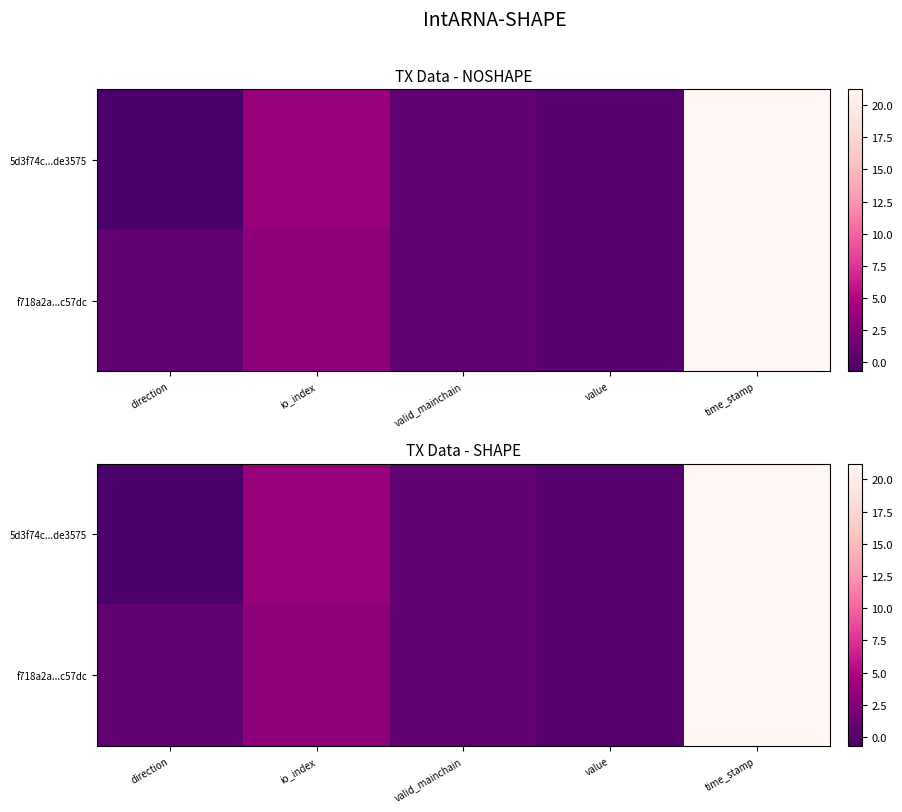

Which label corresponds to the smallest value in the chart?

direction